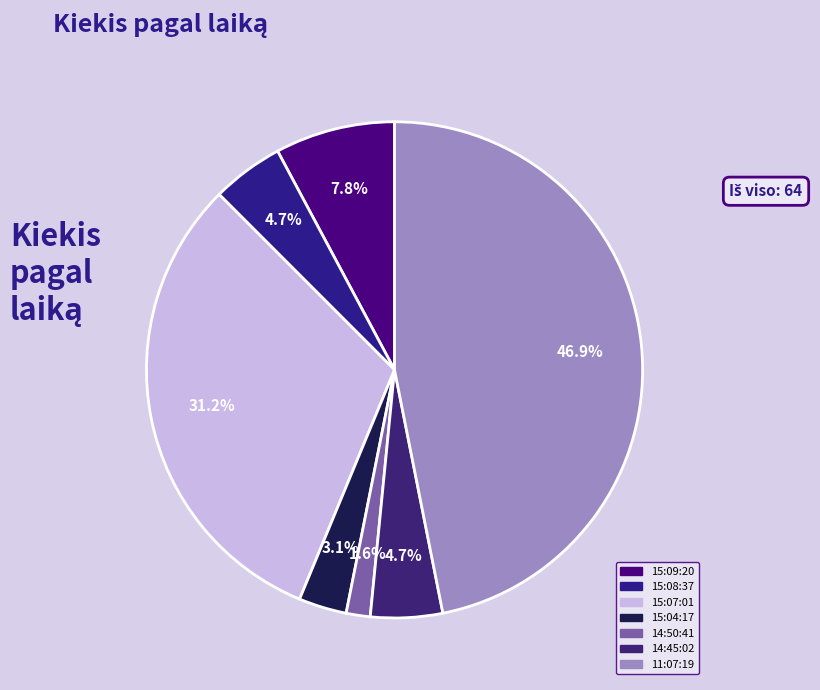

To the nearest percent, what is the difference between the 15:04:17 and 14:45:02 slice percentages?

2%